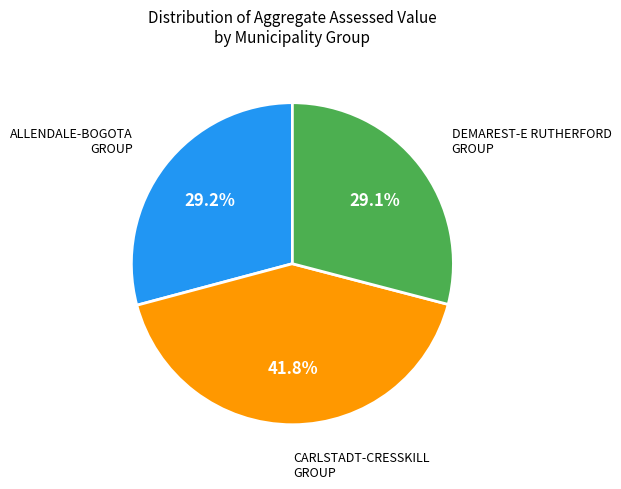

Is there any slice that represents more than half of the pie?

No